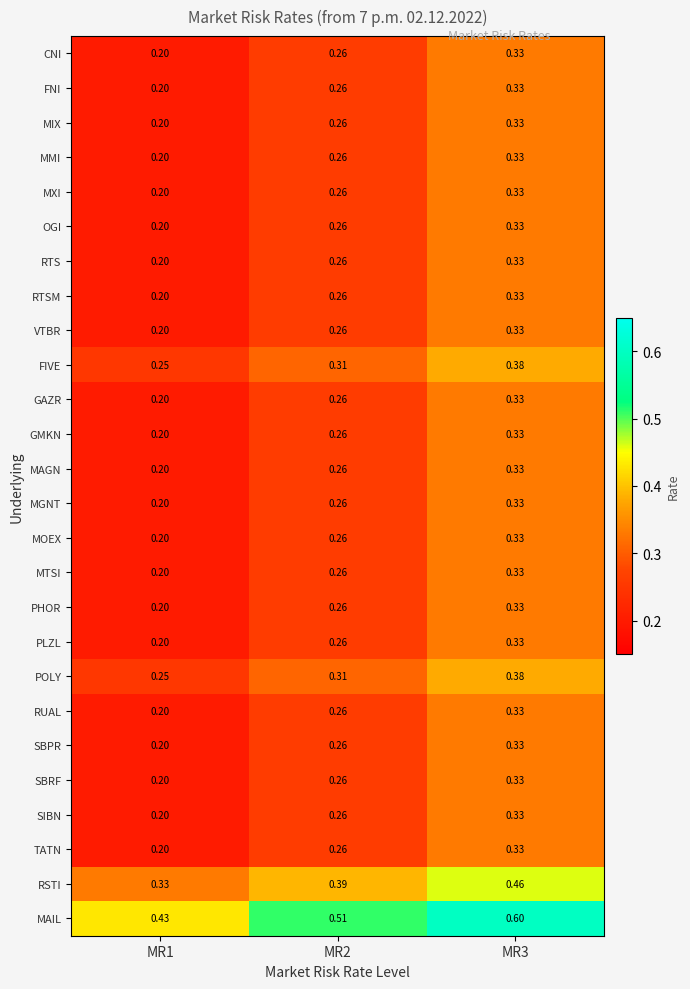

Which series changed the most between MR2 and MR3?

MAIL